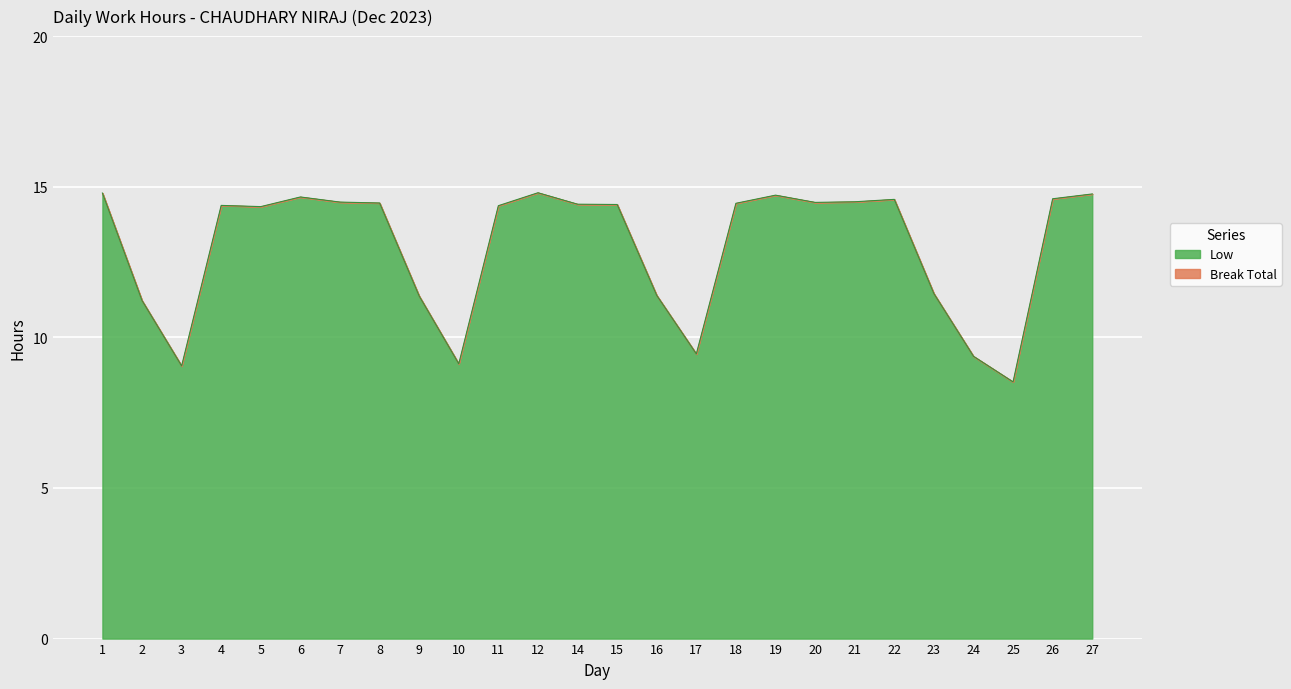

Where is the first local minimum?

3